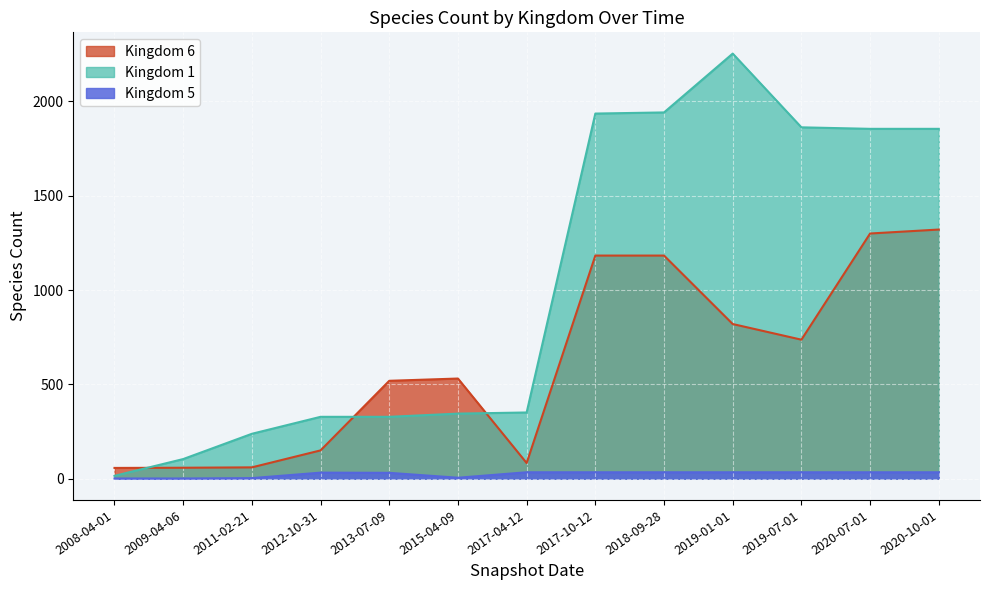

Count the number of data series in this chart.

3